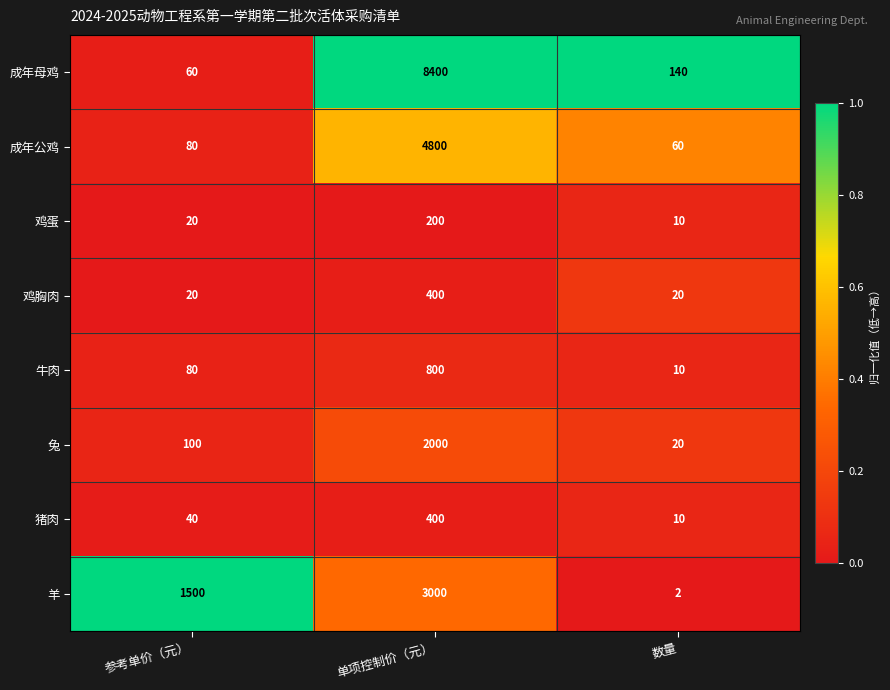

Reading left to right, what are all the values shown in this chart?

成年母鸡: 60	8400	140
成年公鸡: 80	4800	60
鸡蛋: 20	200	10
鸡胸肉: 20	400	20
牛肉: 80	800	10
兔: 100	2000	20
猪肉: 40	400	10
羊: 1500	3000	2